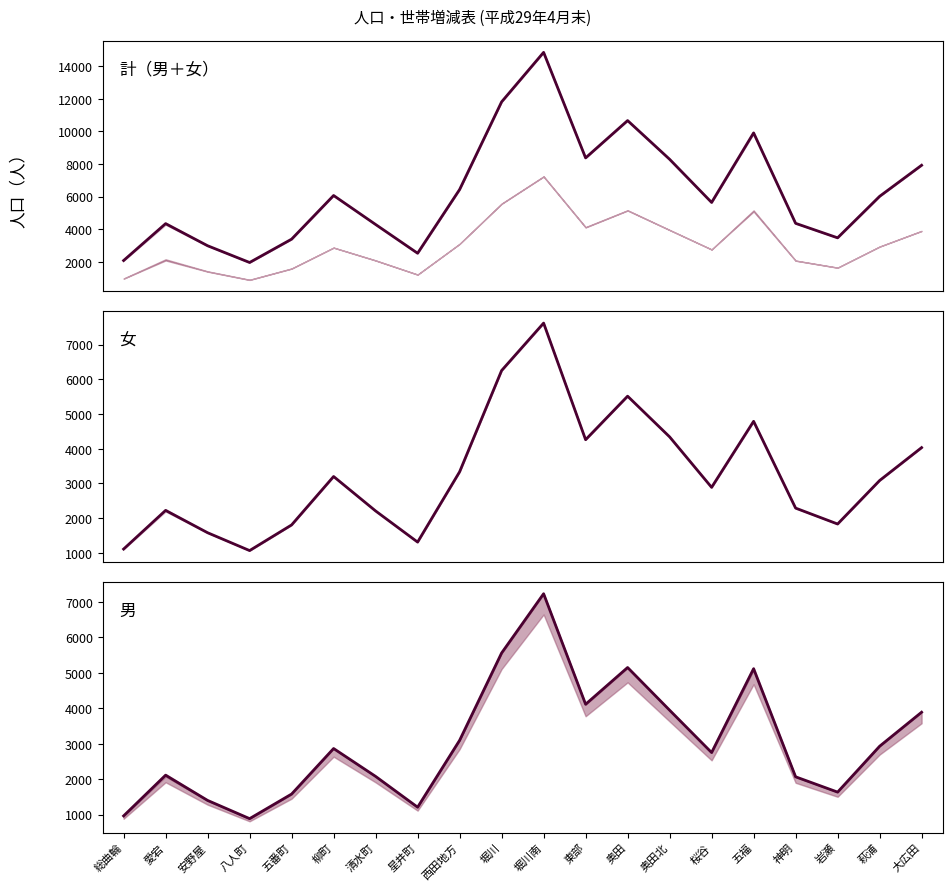

Between 清水町 and 大広田, which series saw the biggest shift?

計 中央値